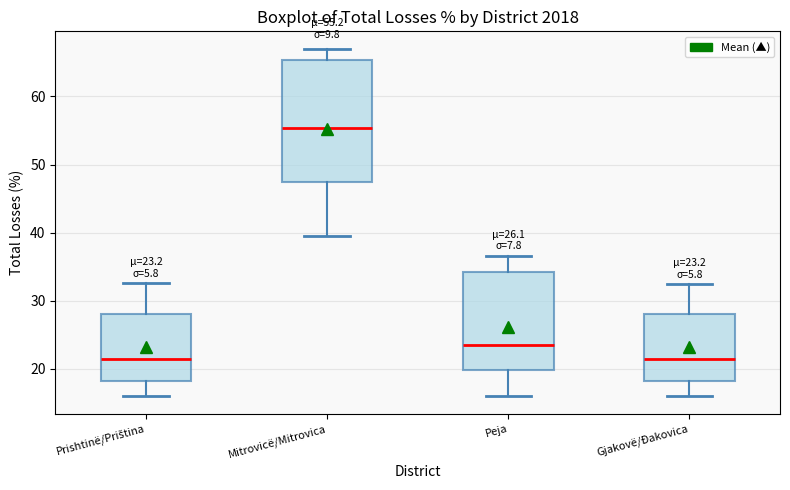

Comparing the boxes themselves (not the whiskers), which one is the tallest?

Mitrovicë/Mitrovica